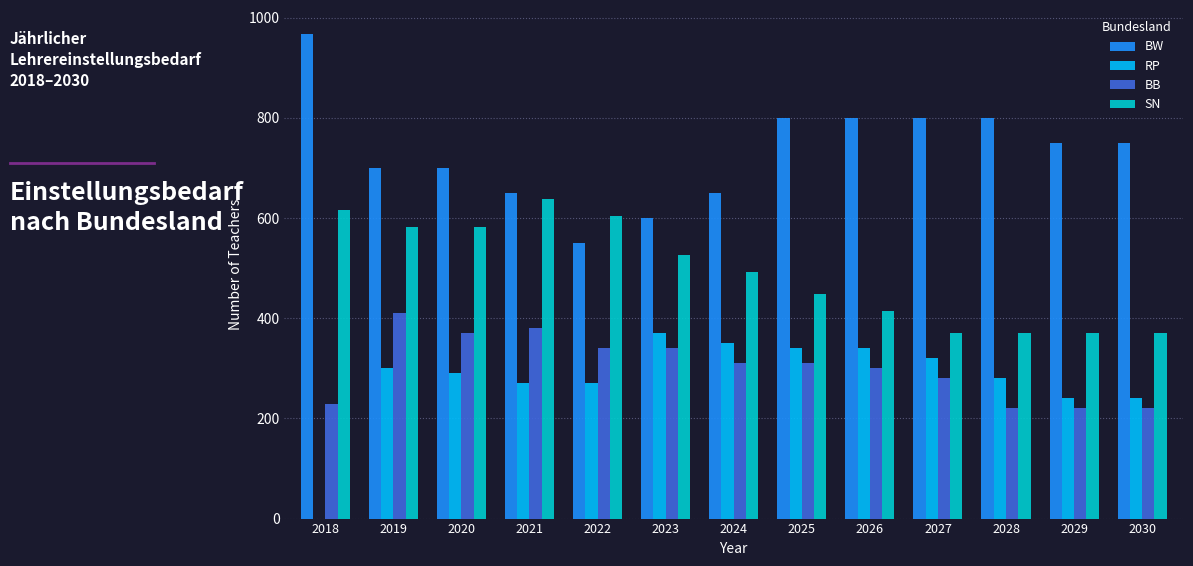

Does the chart contain stacked bars?

No